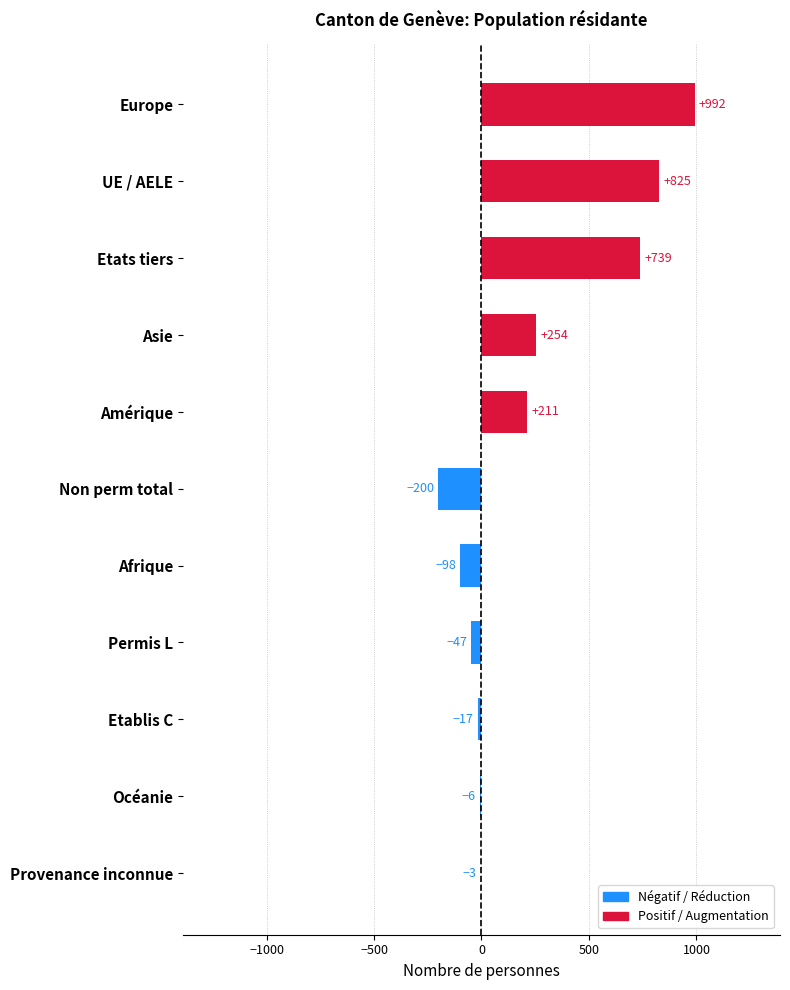

True or false: the data shows 444 at Asie.

False